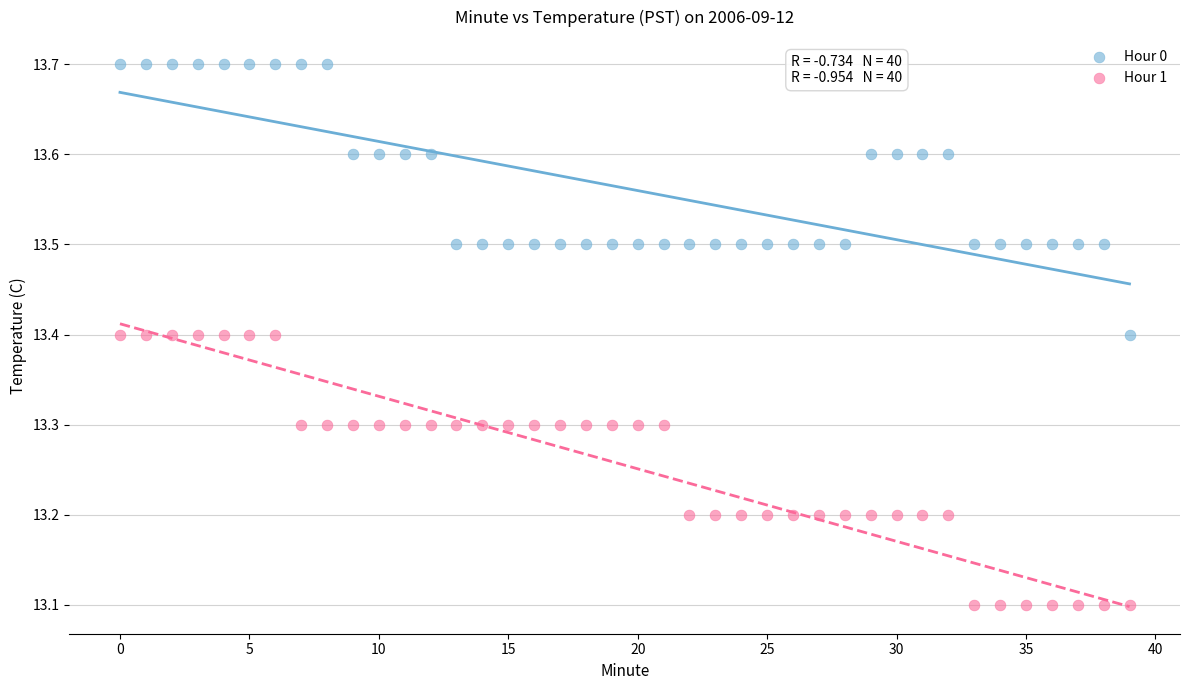

Which series reaches the maximum Y coordinate?

Hour 0